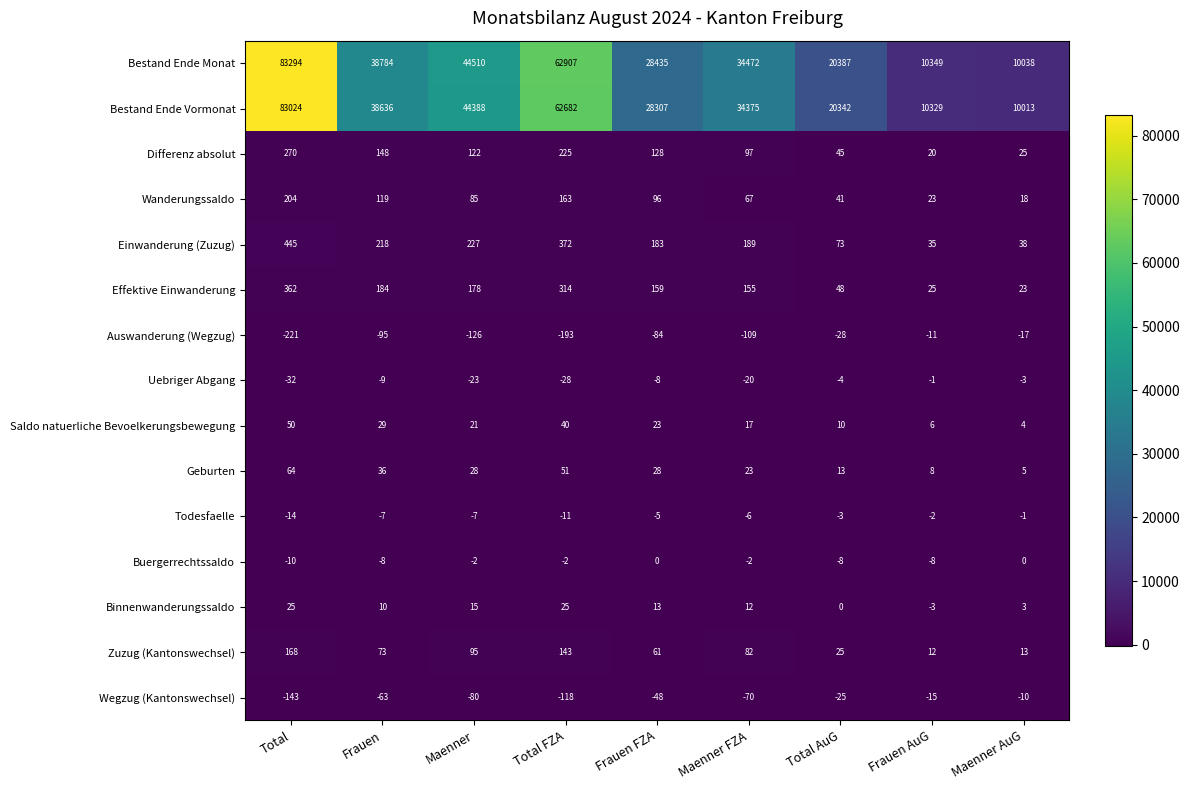

At Total AuG, list the series in order from smallest to largest.

Auswanderung (Wegzug), Wegzug (Kantonswechsel), Buergerrechtssaldo, Uebriger Abgang, Todesfaelle, Binnenwanderungssaldo, Saldo natuerliche Bevoelkerungsbewegung, Geburten, Zuzug (Kantonswechsel), Wanderungssaldo, Differenz absolut, Effektive Einwanderung, Einwanderung (Zuzug), Bestand Ende Vormonat, Bestand Ende Monat